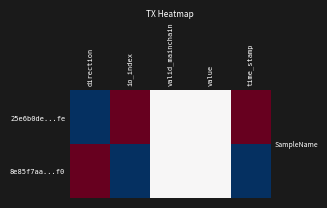

Reading right to left, extract all data points from this chart.

25e6b0de...fe: time_stamp=1.0	value=0.5	valid_mainchain=0.5	io_index=1.0	direction=0.0
8e85f7aa...f0: time_stamp=0.0	value=0.5	valid_mainchain=0.5	io_index=0.0	direction=1.0